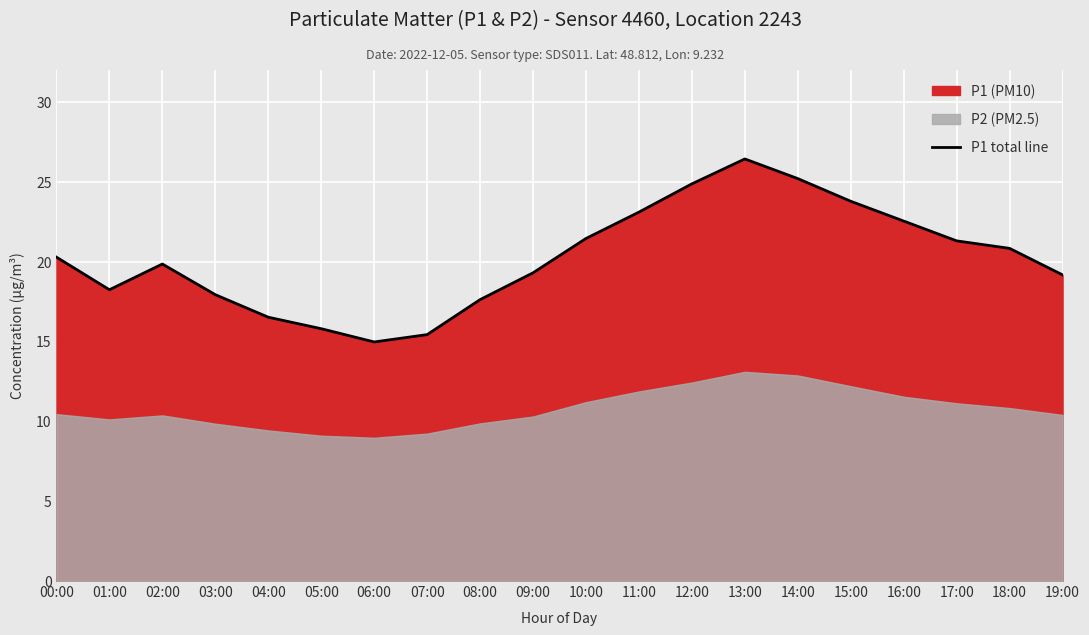

What is the change in value from 09:00 to 12:00?

+5.6